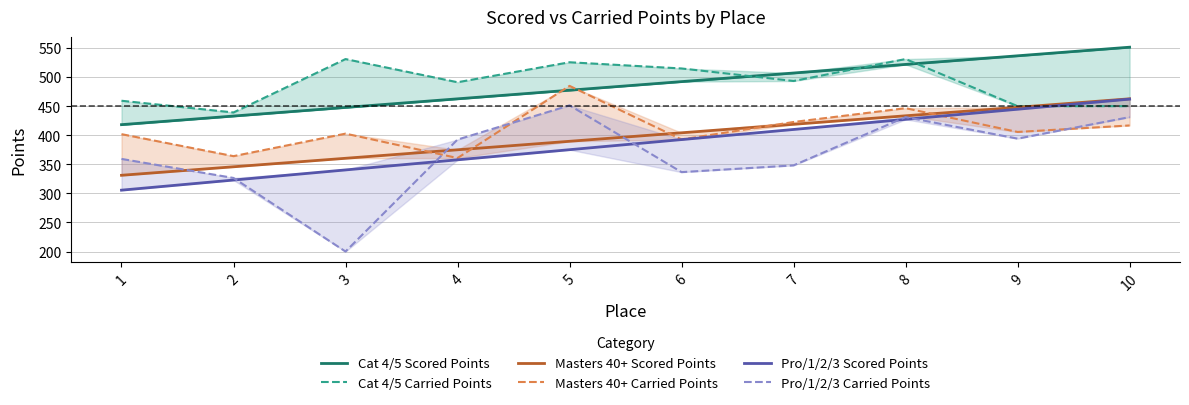

Which series has the largest range (max minus min)?

Pro/1/2/3 Carried Points